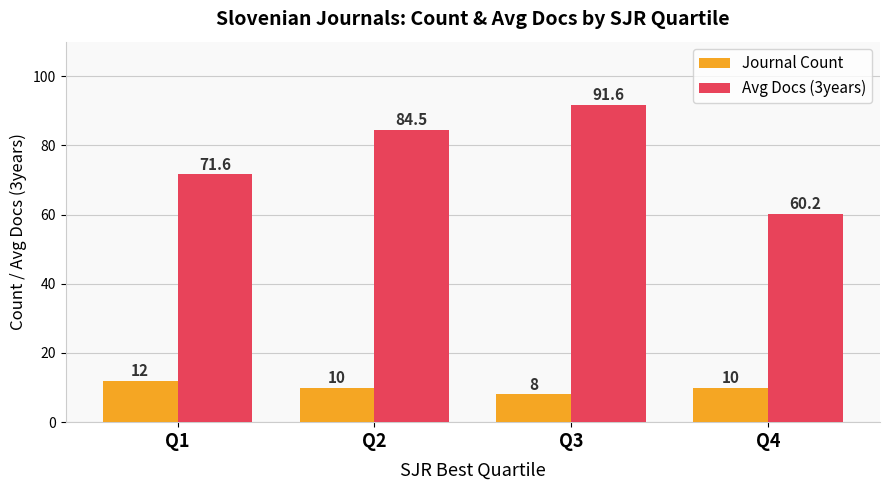

True or false: Journal Count has a value of 10.0 at Q4.

True